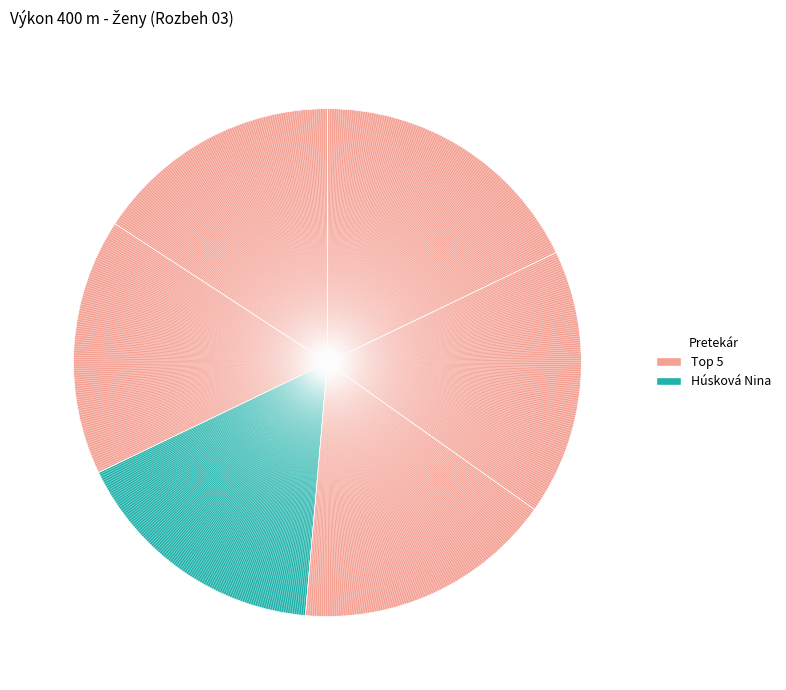

How many slices are in this pie chart?

6